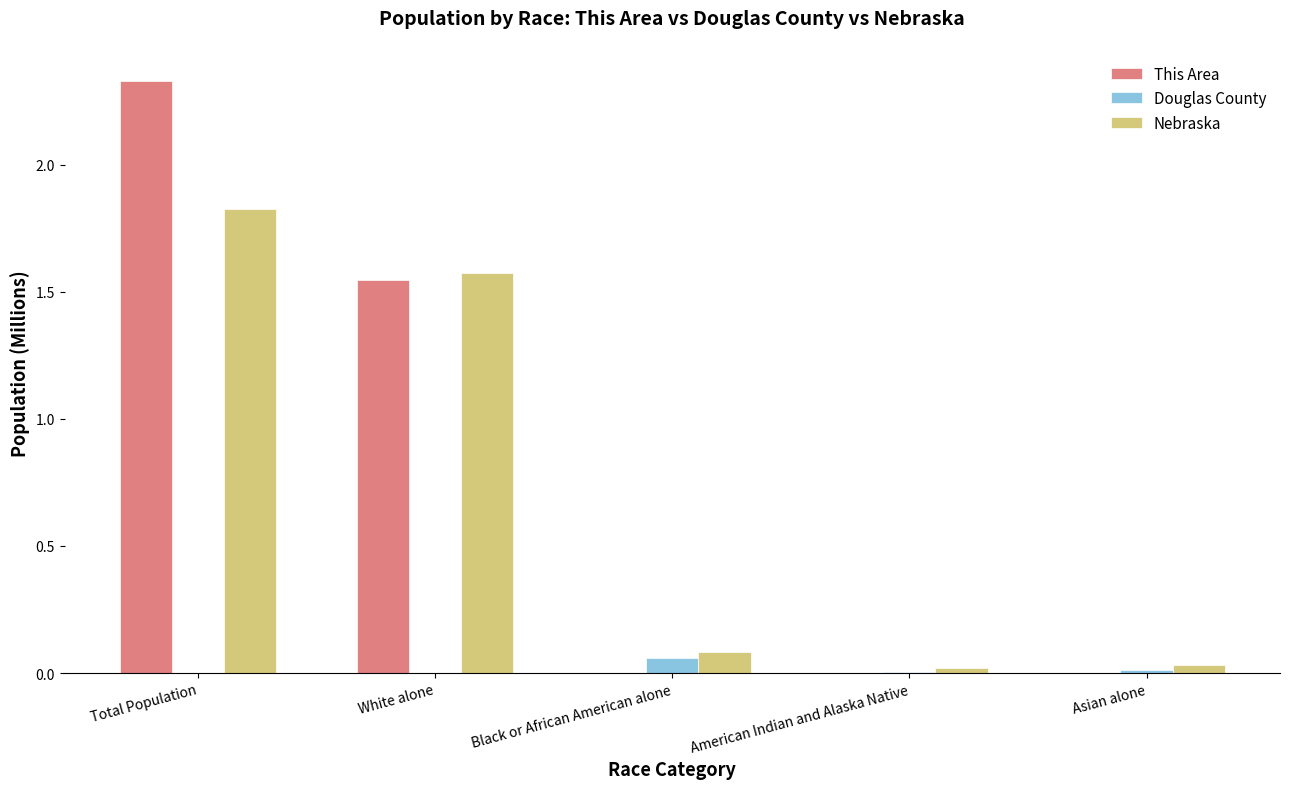

What is the sum of the Nebraska values at Total Population and Black or African American alone?

1.9